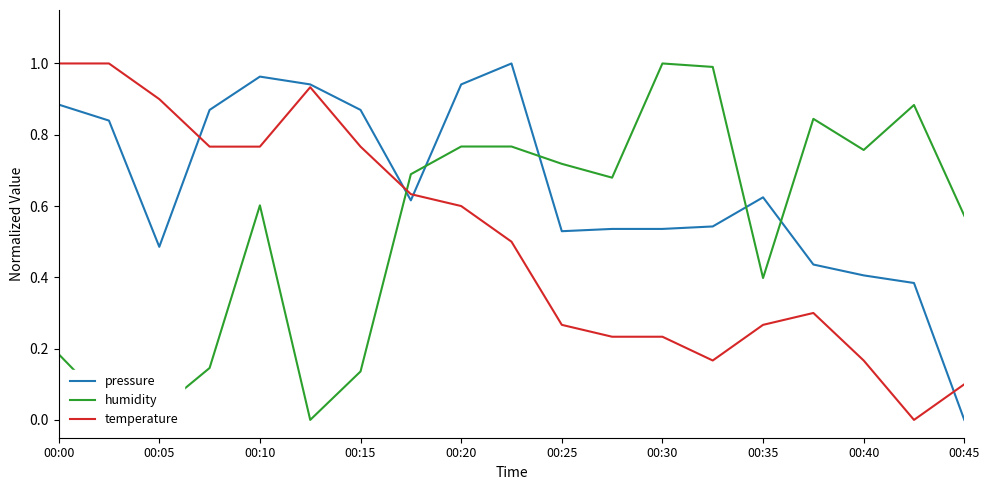

List the series in order of their overall mean, lowest first.

temperature, humidity, pressure